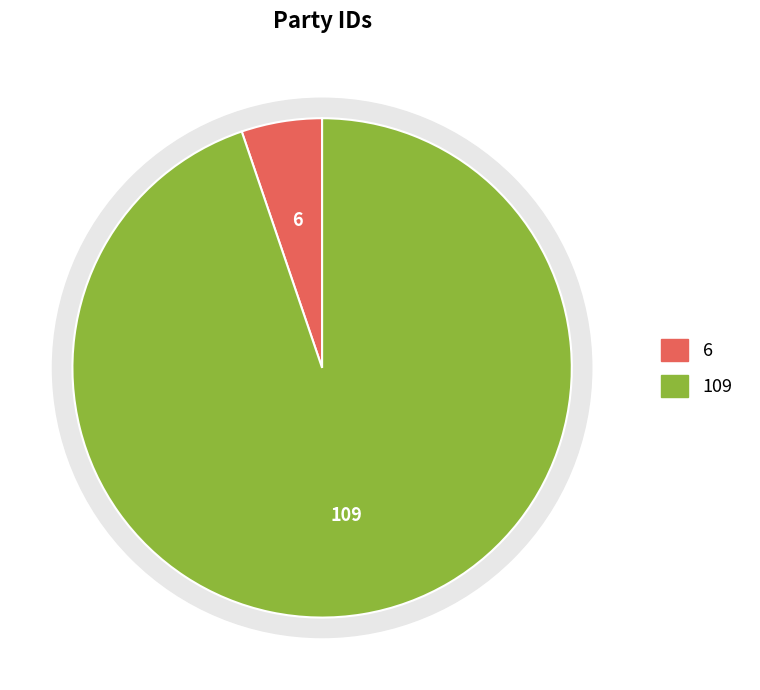

How many segments does this pie chart have?

2